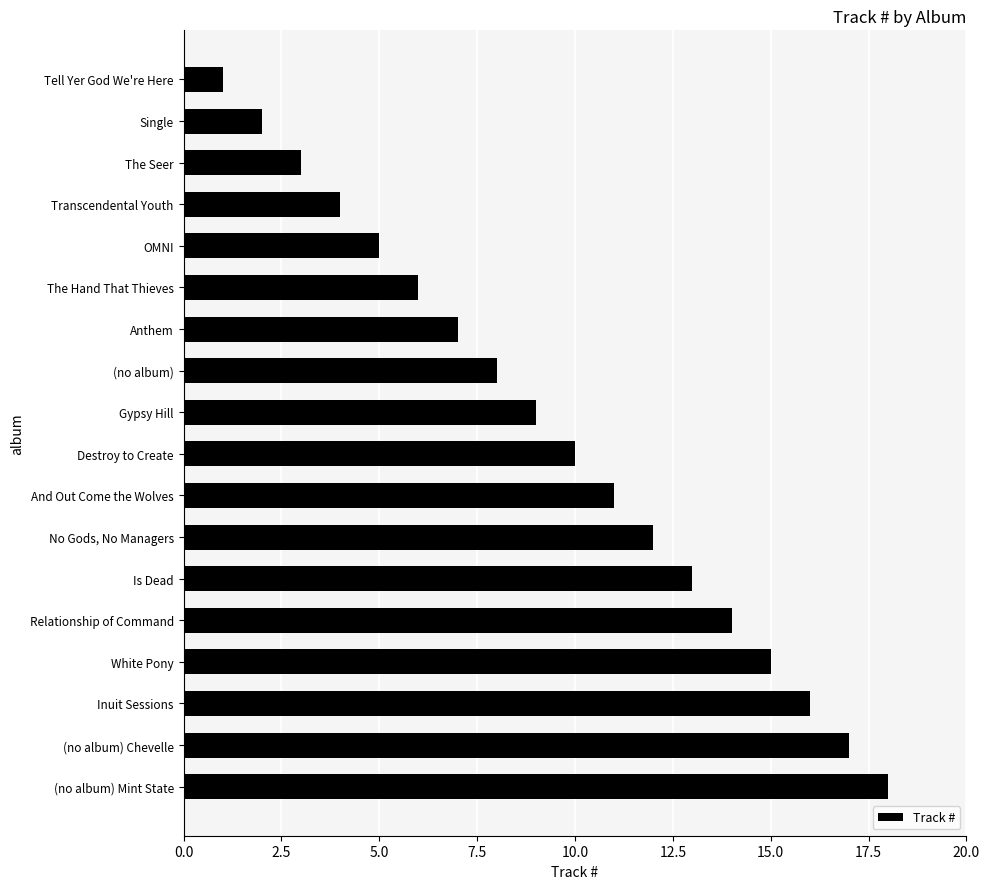

Approximately how many times larger is the value at Destroy to Create compared to Single?

5.0